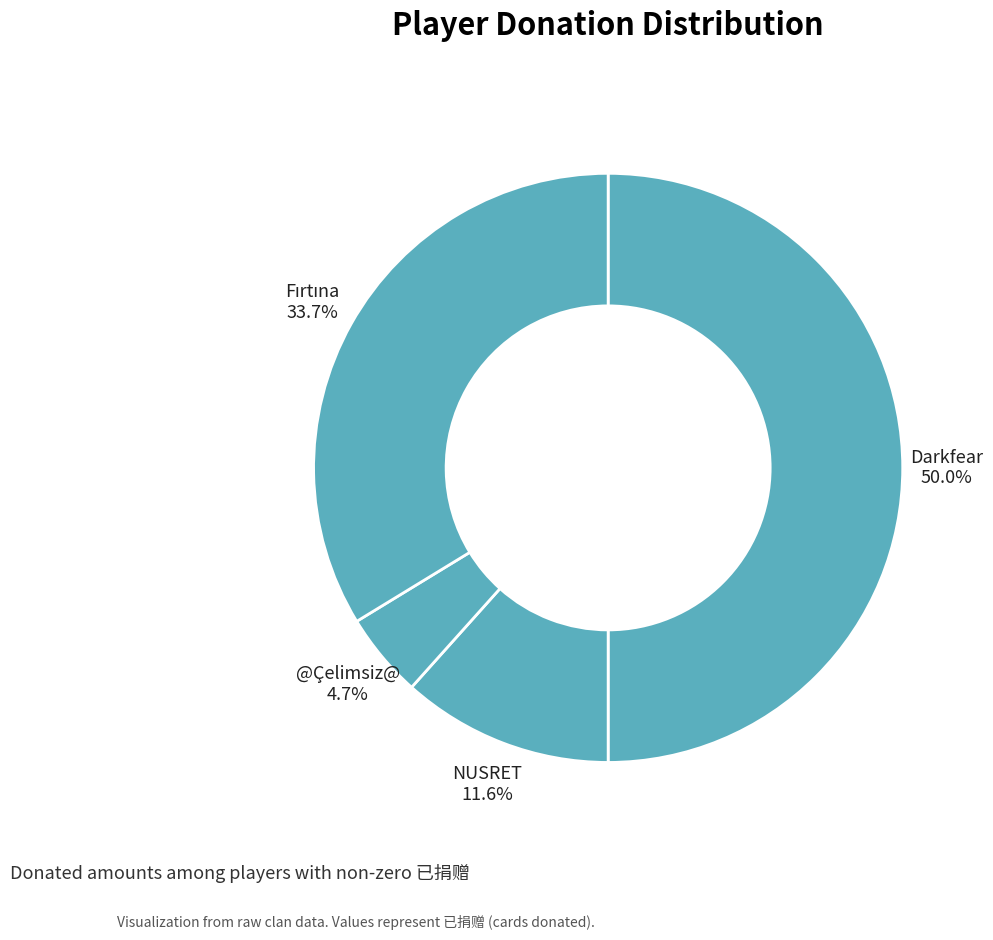

Between NUSRET and @Çelimsiz@, which is larger?

NUSRET